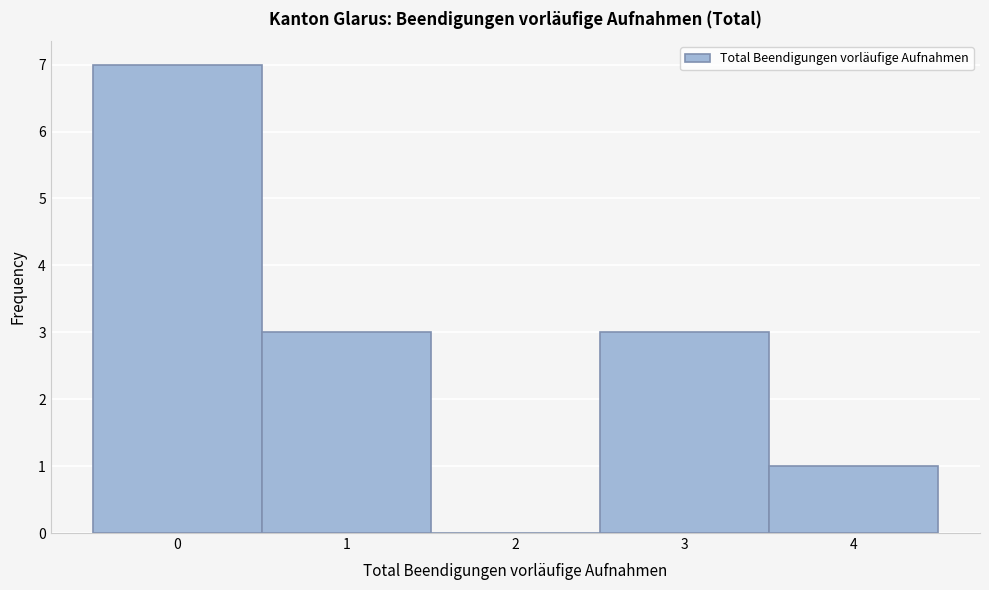

What is the height of the bar covering 0.5 to 1.5 on the x-axis? The values are not printed on the chart, so give them approximately, as read against the axis.

3